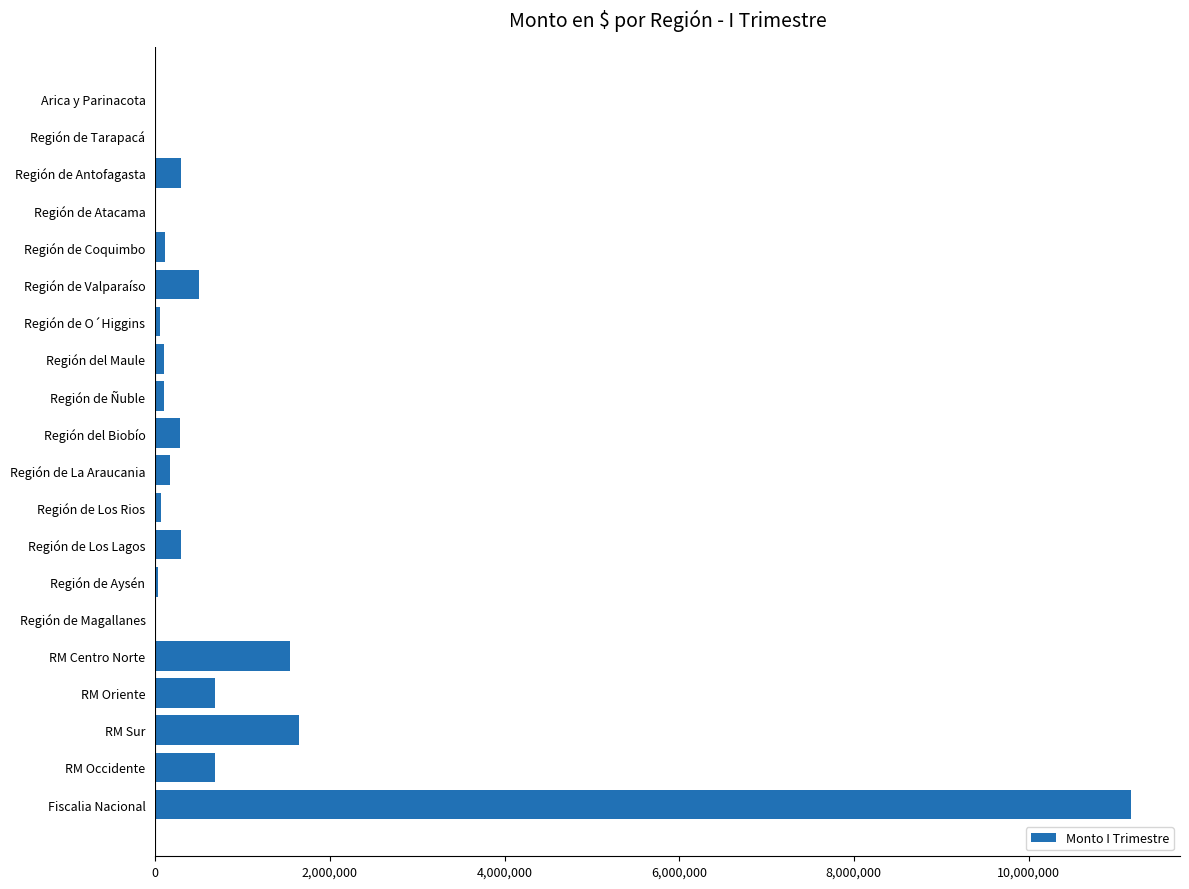

Is it true that the value at RM Oriente is 684412?

True